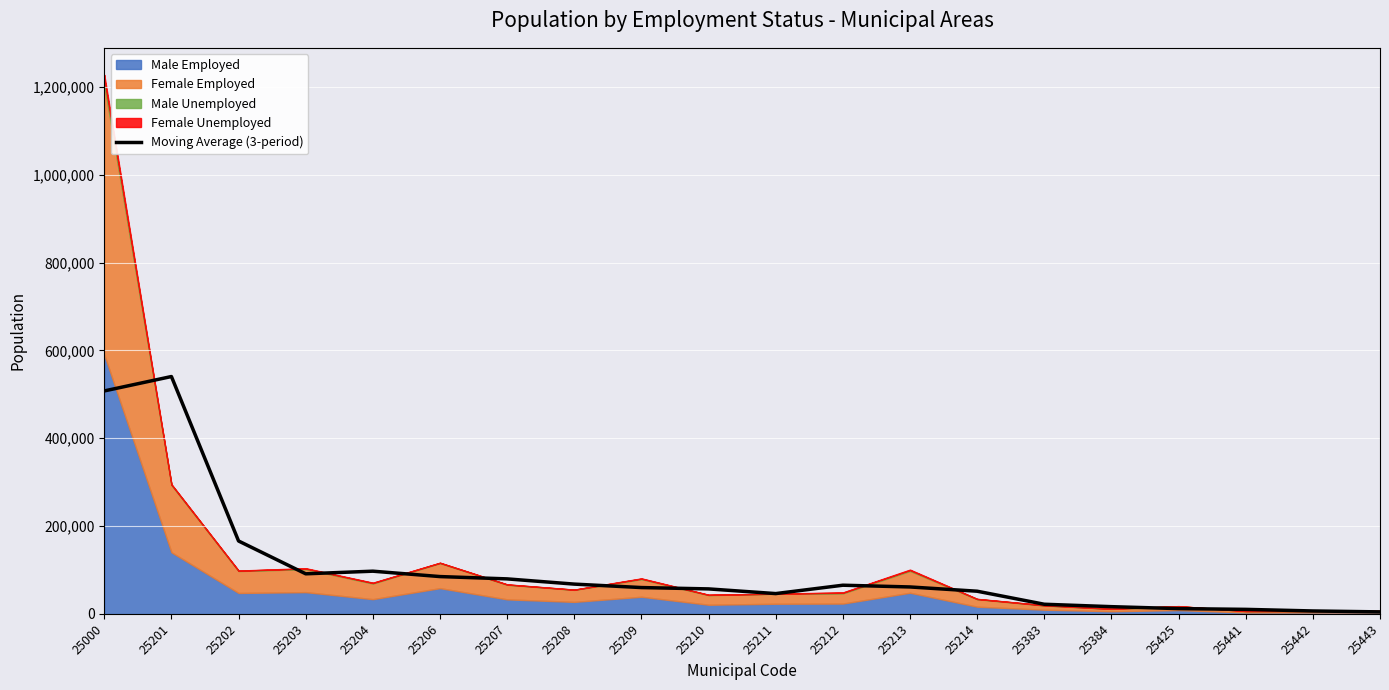

What value does the data have at 25000?

507850.0